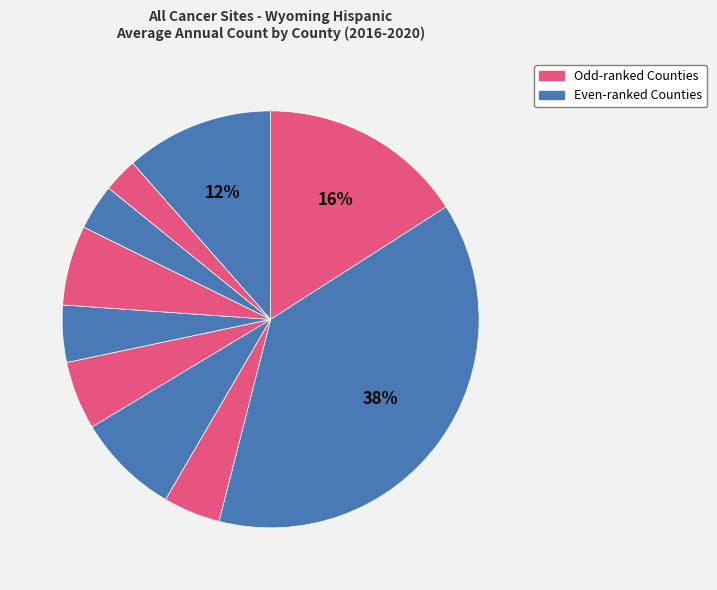

How many slices are in this pie chart?

10